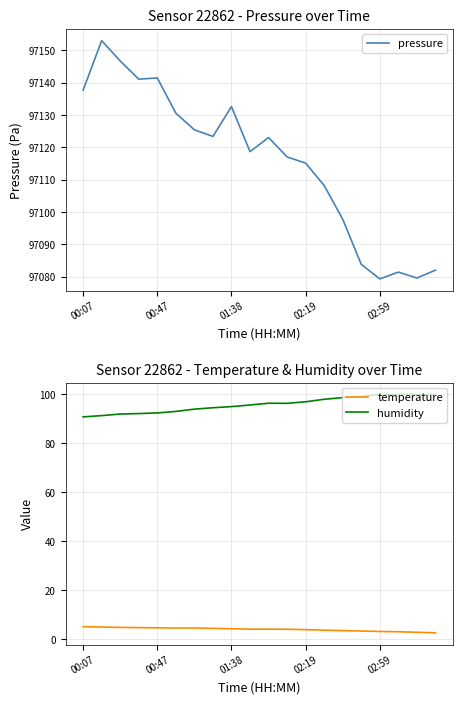

True or false: temperature and humidity intersect in this chart.

False